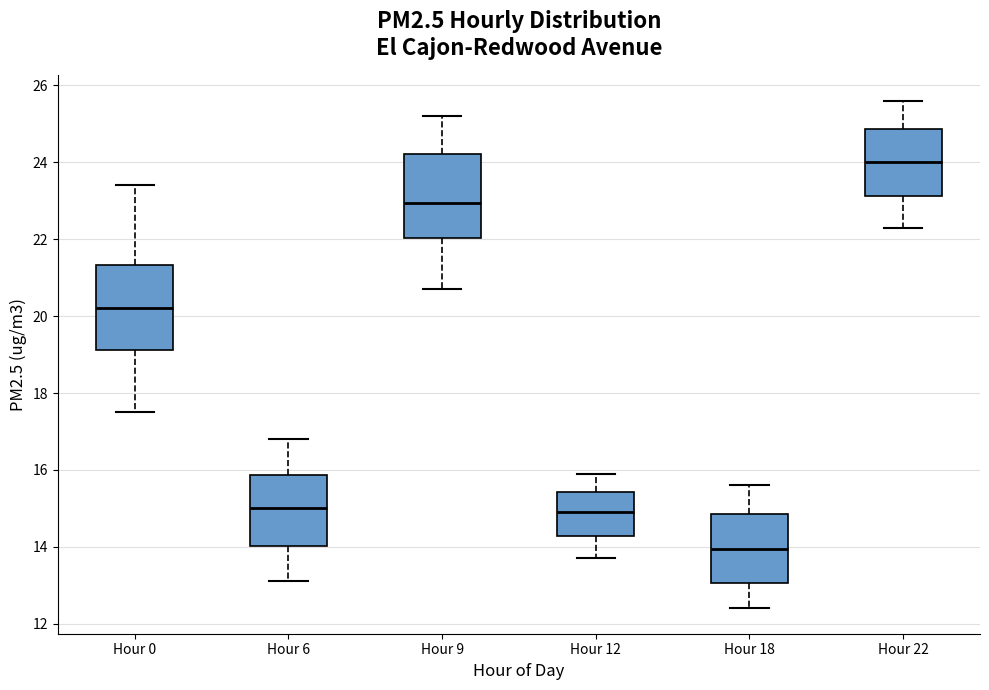

Which box has the highest median line?

Hour 22